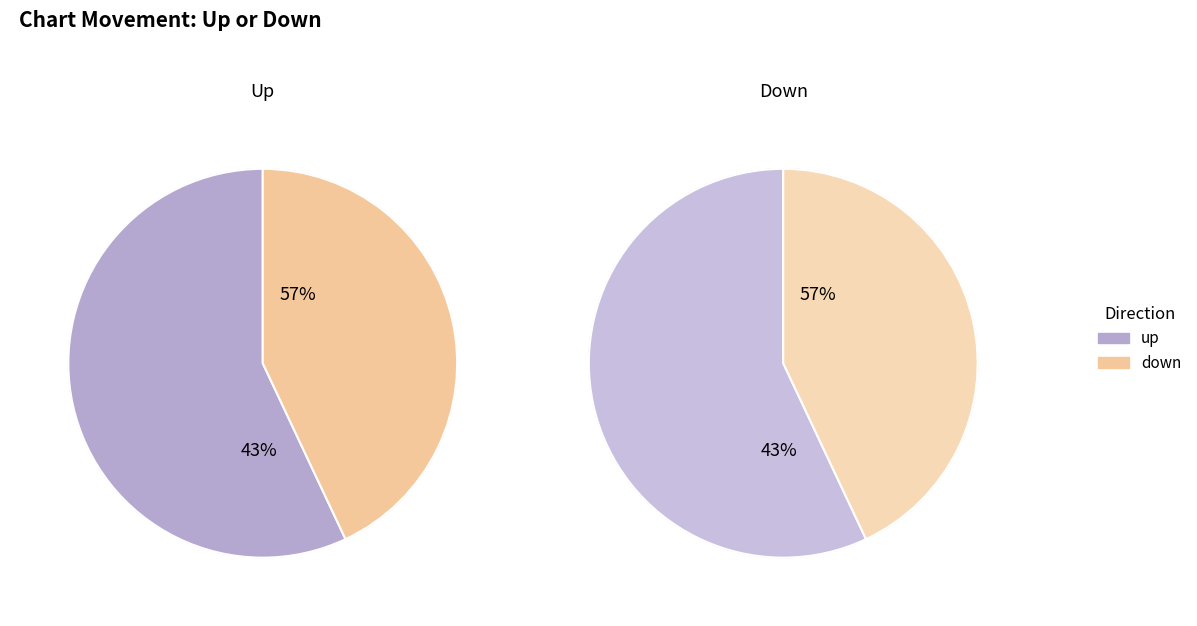

What percentage do down and up together represent?

100.0%